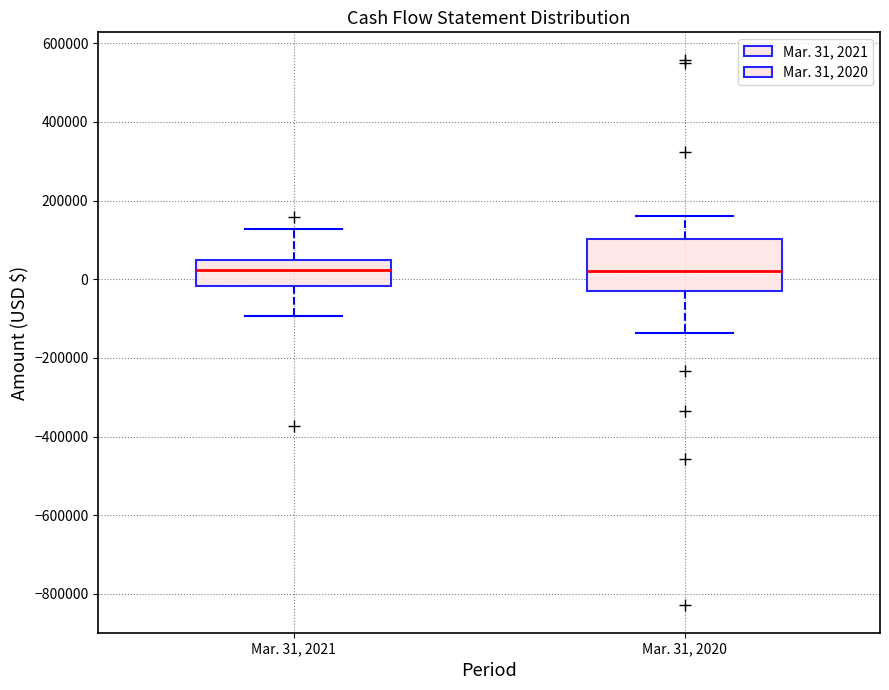

Reading left to right, read every box against the y-axis: the position of its median line, the range the box covers, and the ends of its whiskers. The values are not printed on the chart, so give them approximately, as read against the axis.

Mar. 31, 2021: median 20000, box -20000 to 40000, whiskers -100000 to 120000
Mar. 31, 2020: median 20000, box -20000 to 100000, whiskers -140000 to 160000